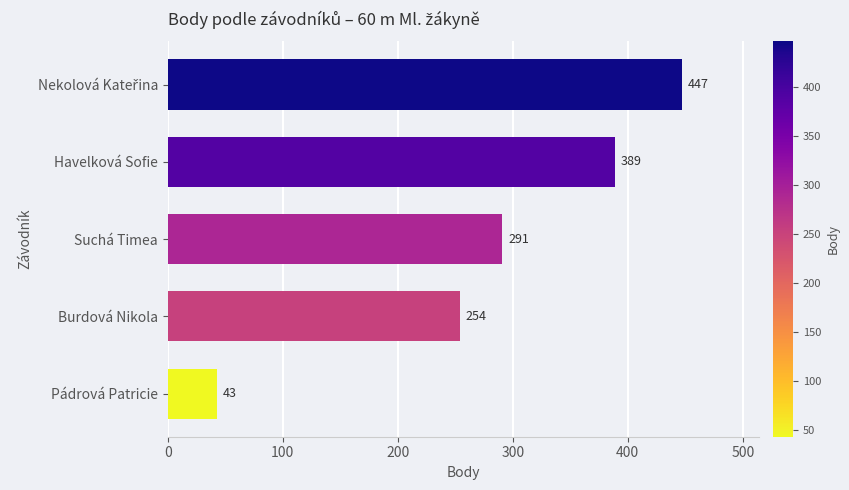

What is the minimum value shown in the chart?

43